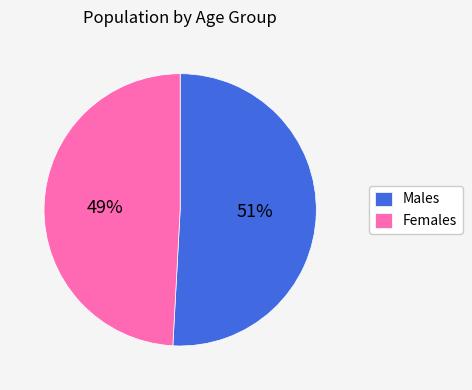

To the nearest percent, what portion does Males represent?

51%